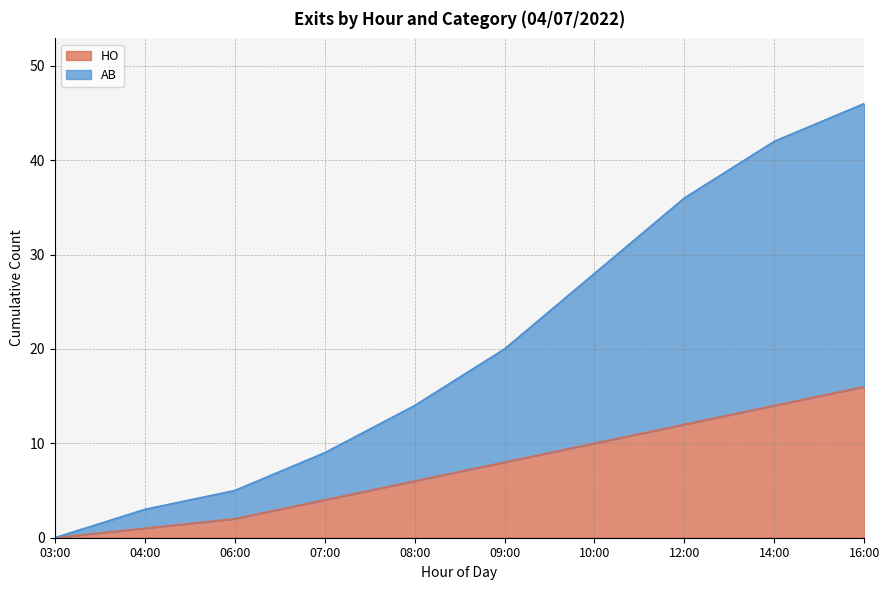

True or false: HO has more than 0 points higher than both neighbors.

False